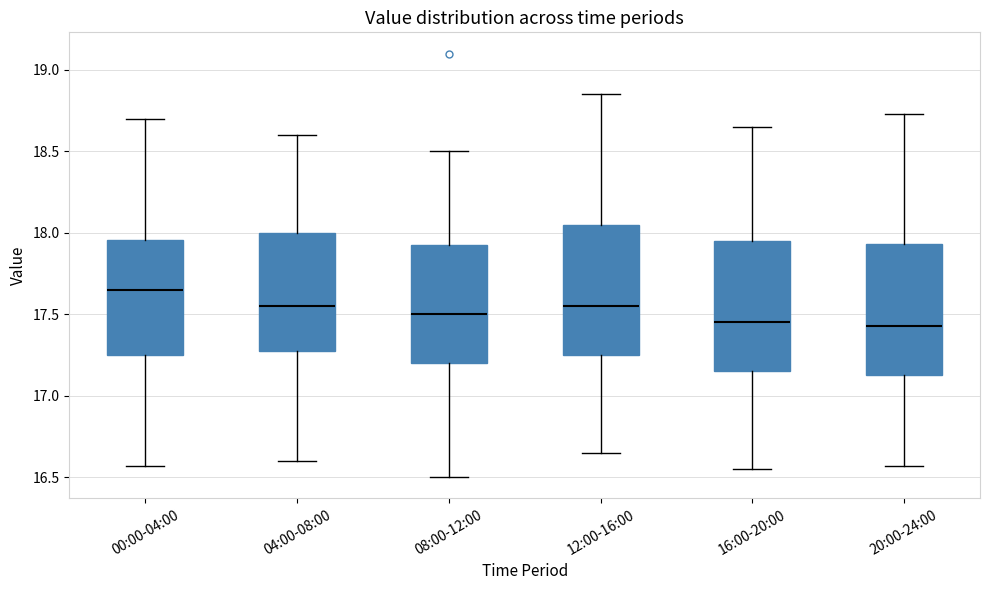

Which box's median line is the highest?

00:00-04:00